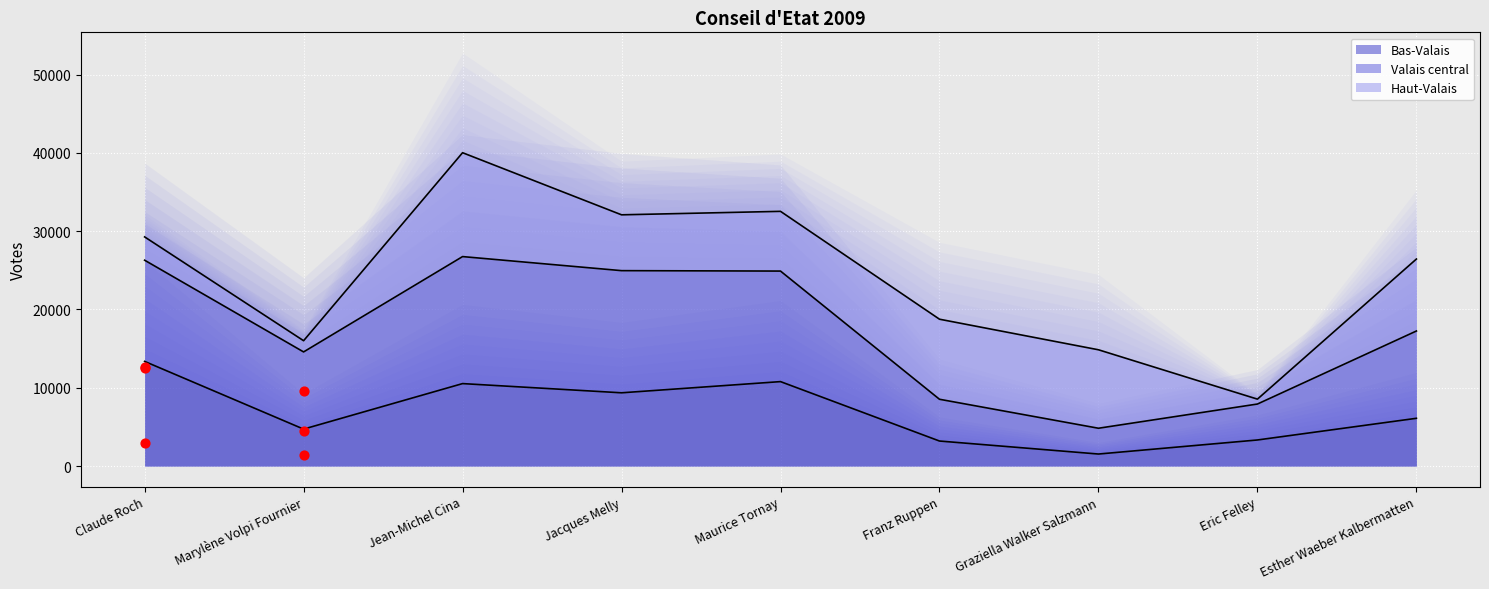

True or false: Bas-Valais has a value of 10530 at Jean-Michel Cina.

True